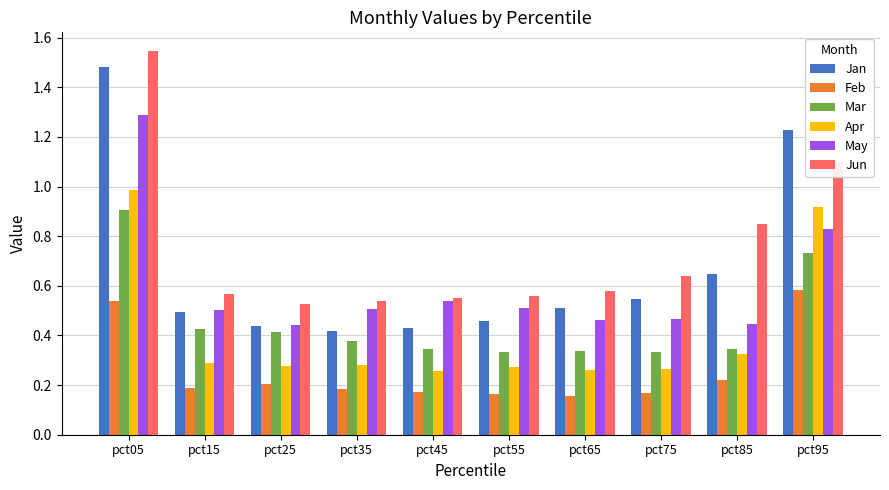

At how many categories does at least one series exceed 0?

10